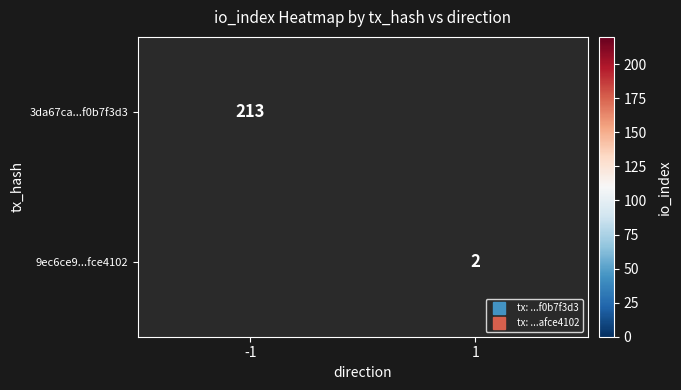

True or false: 9ec6ce9...fce4102 has a value of 3.2 at 1.

False